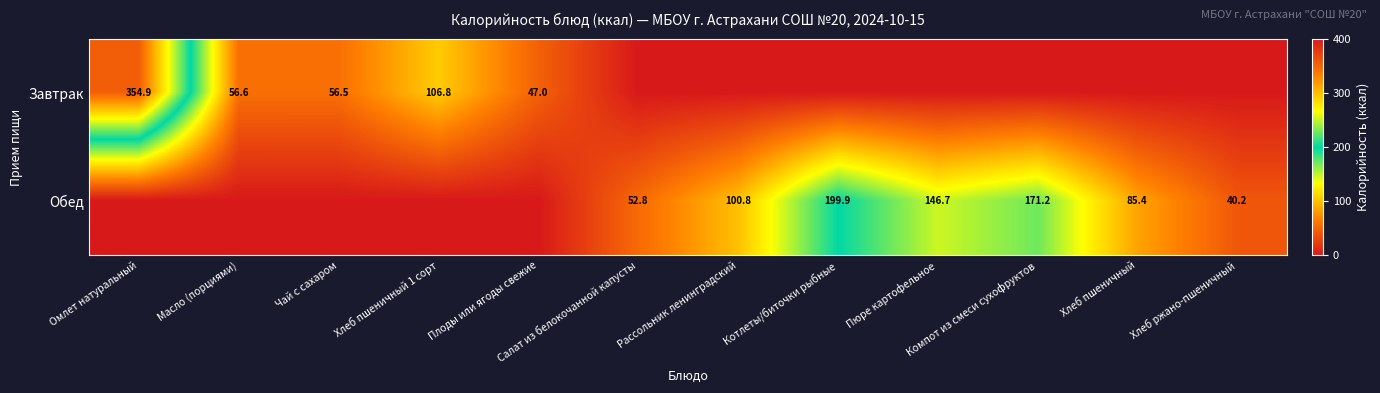

The value of Завтрак at Чай с сахаром is 56.5. True or false?

True